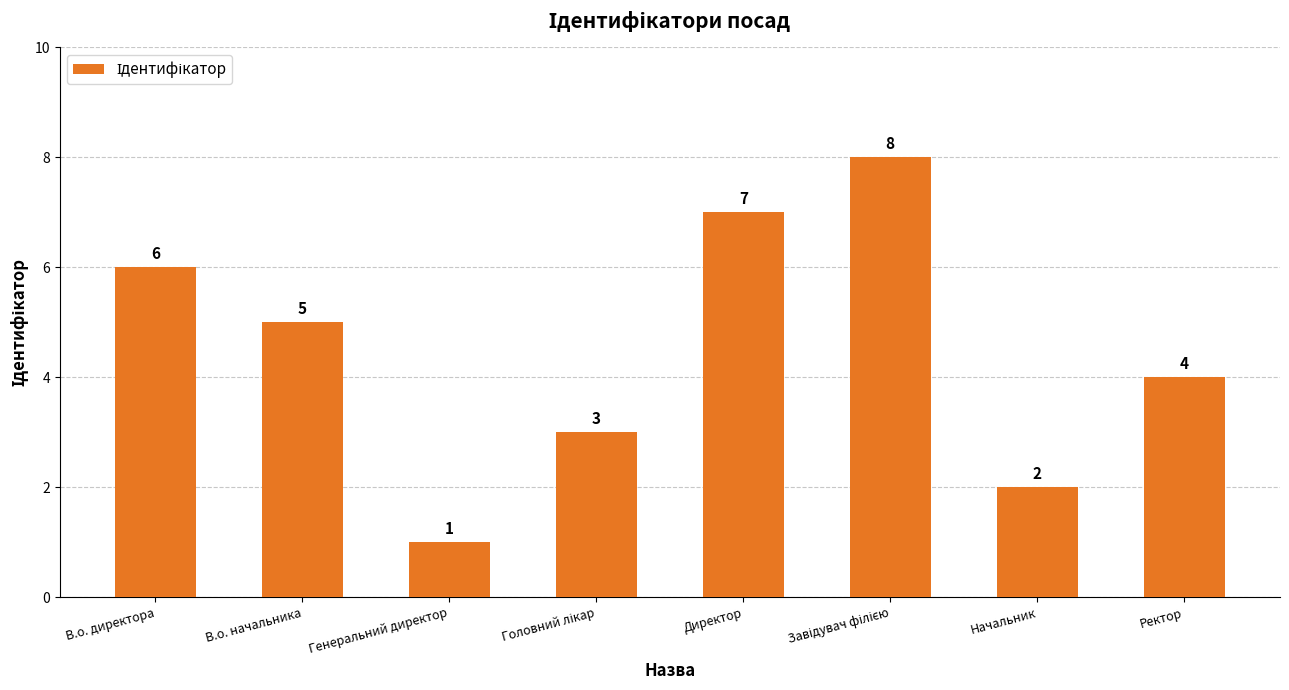

At which category does the chart reach its minimum across all series?

Генеральний директор